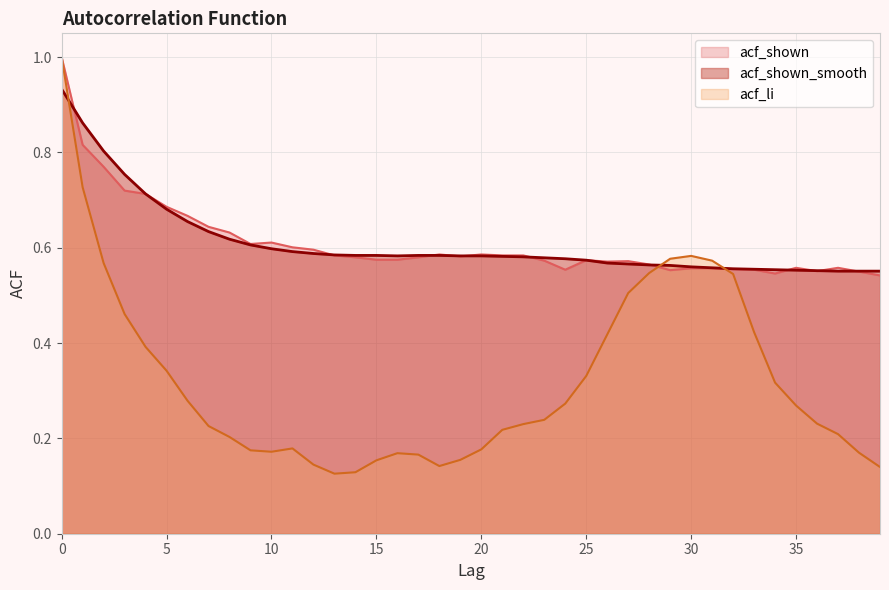

The value of acf_shown_smooth at 28 is 0.6. True or false?

True